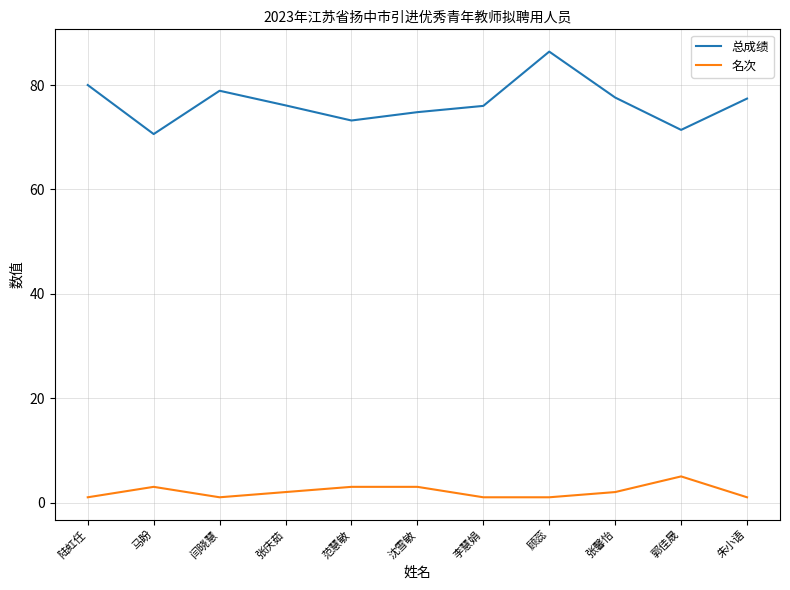

Read the 总成绩 value at 范慧敏.

73.2